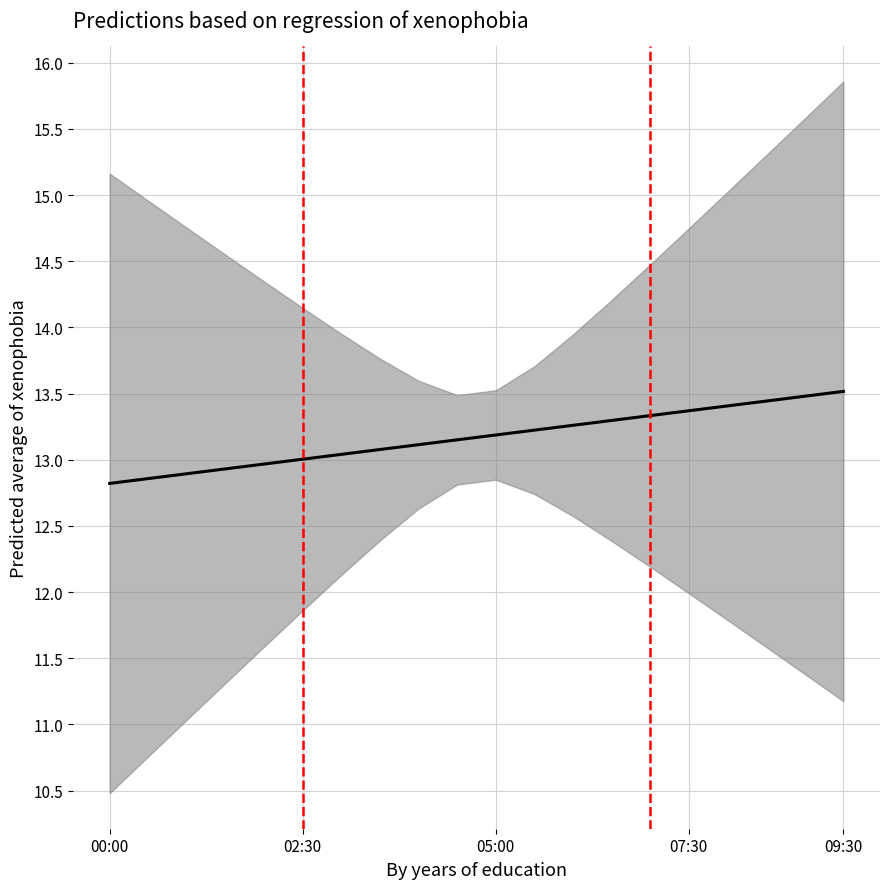

What is the sum of all values?

263.4